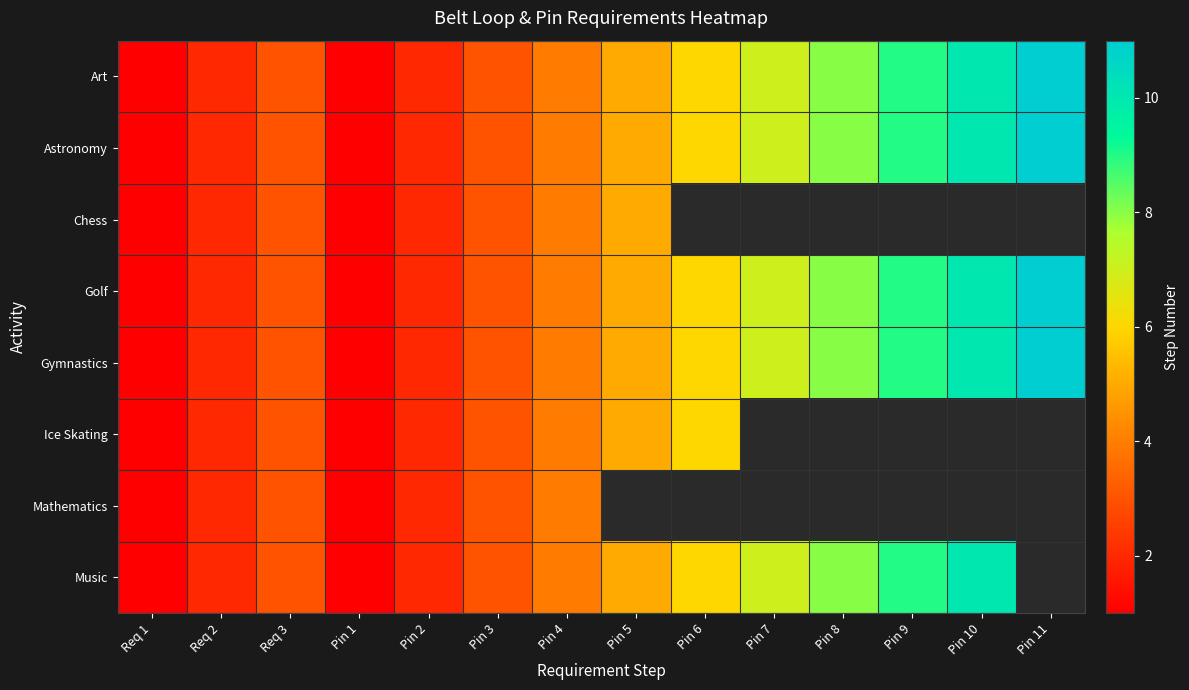

What is the smallest value displayed?

1.0